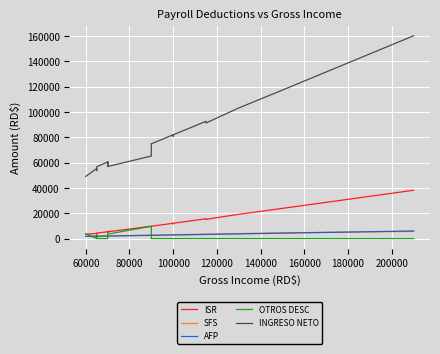

True or false: OTROS DESC has a value of 1987.6 at 60000.

False